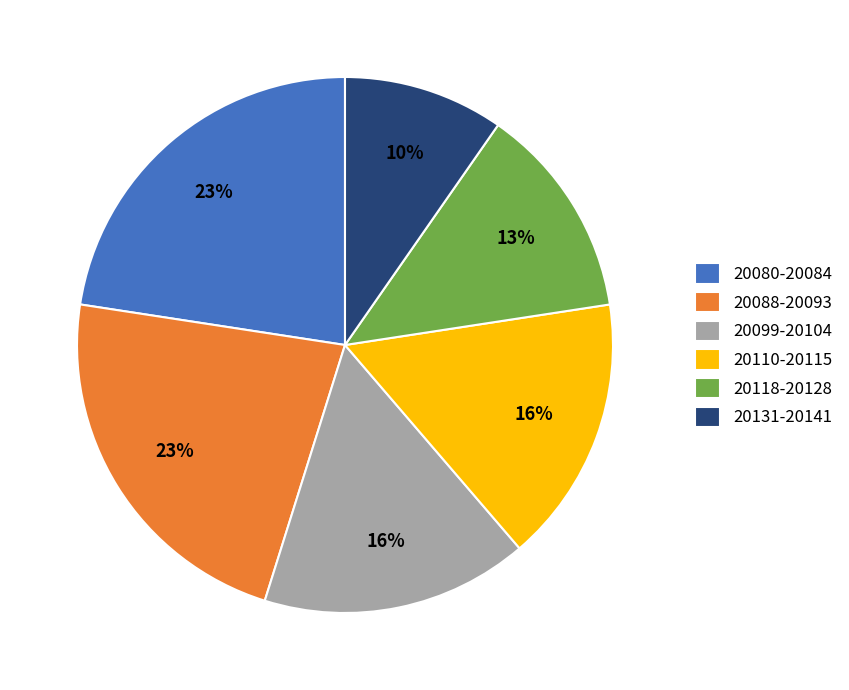

Count the number of slices in the pie.

6